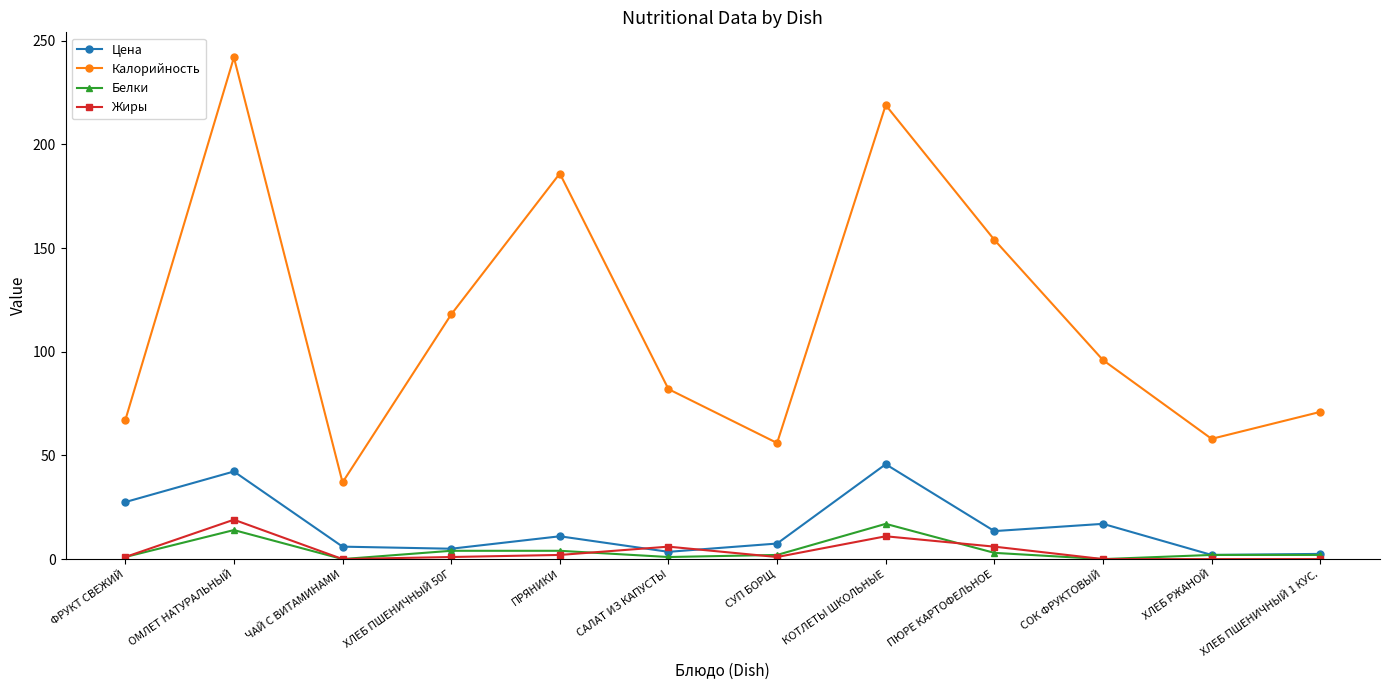

Is it true that Жиры equals 0.0 at ЧАЙ С ВИТАМИНАМИ?

True